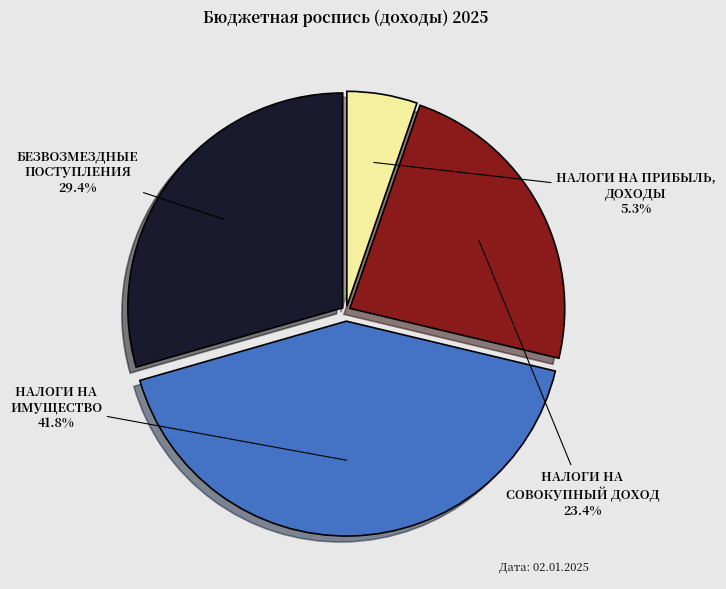

Is there any slice that represents more than half of the pie?

No